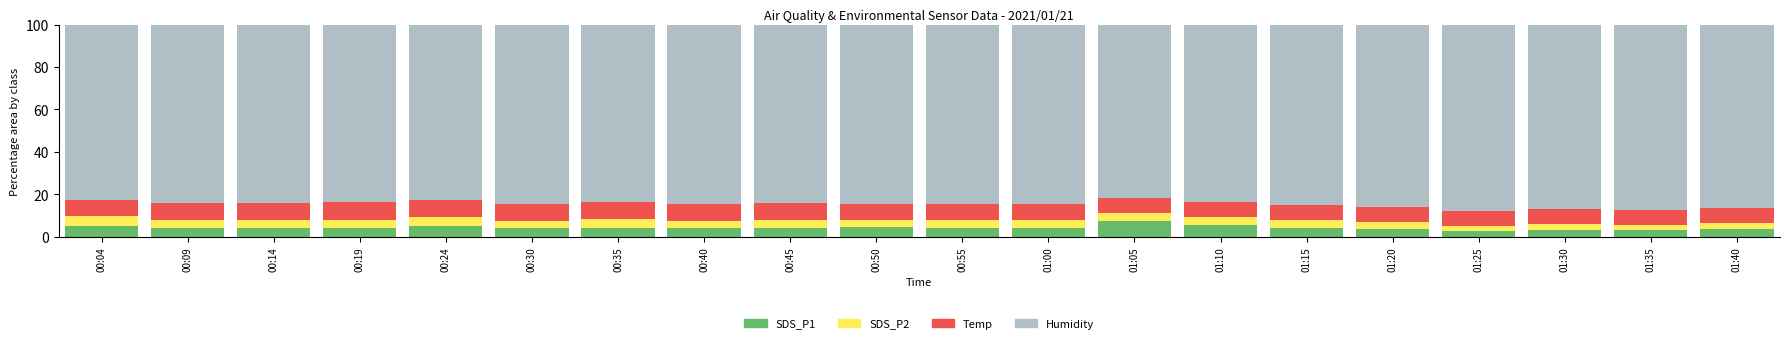

What is the total value across all series at 01:00?

100.0